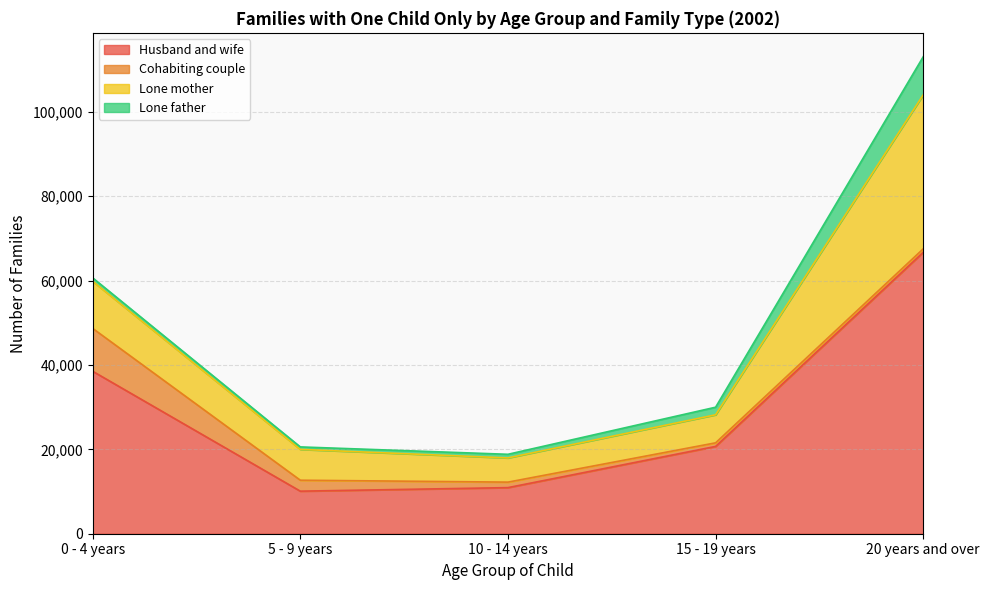

Reading left to right, transcribe all the data shown in this chart.

Husband and wife: 38513	10087	10927	20692	66724
Cohabiting couple: 10160	2598	1303	854	817
Lone mother: 11170	7303	5736	6647	36505
Lone father: 814	591	861	1797	9033